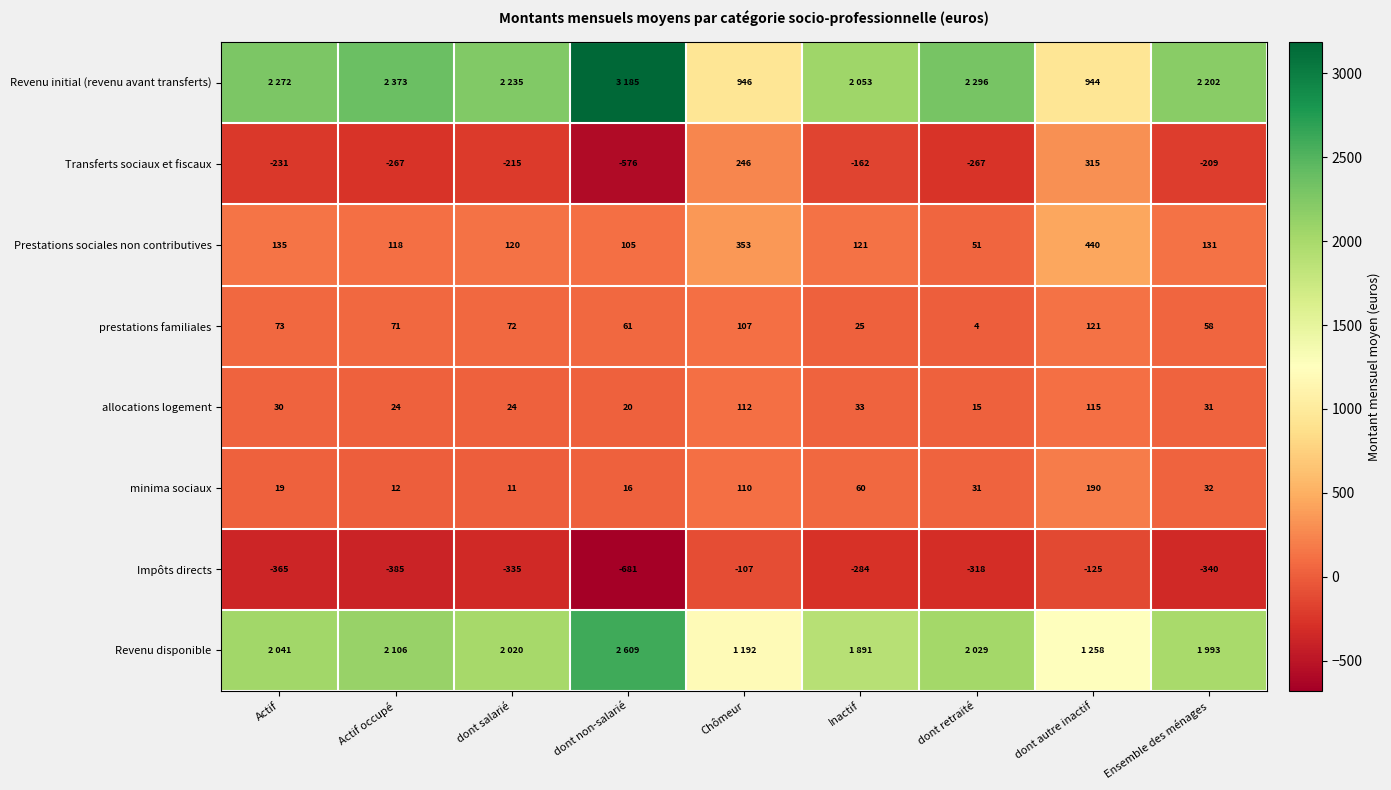

At which label does Prestations sociales non contributives first exceed 121?

Actif